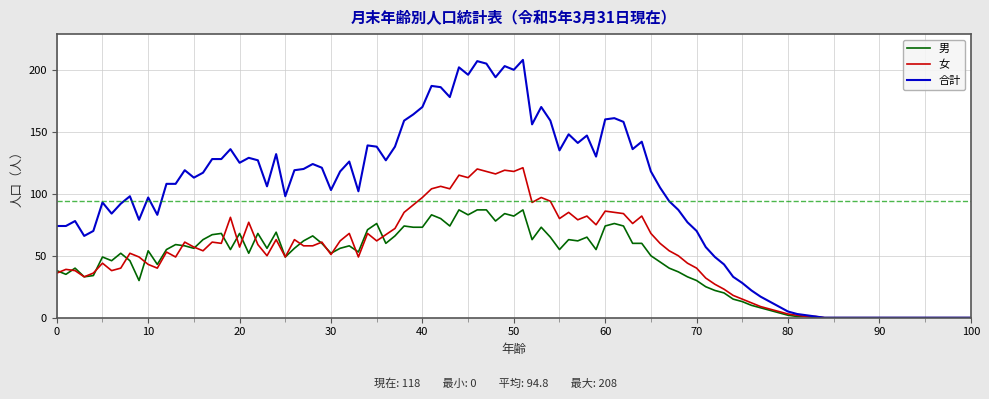

List the series in order of their peak value, lowest first.

男, 女, 合計